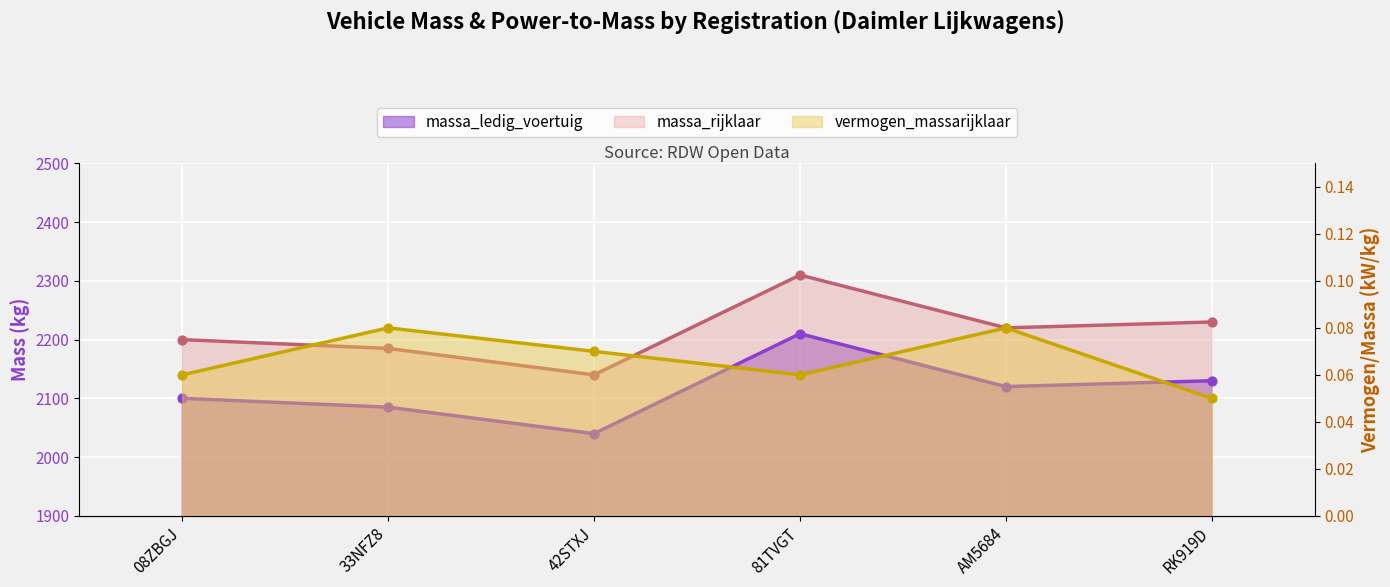

What is the total value across all series at 81TVGT?

4520.1